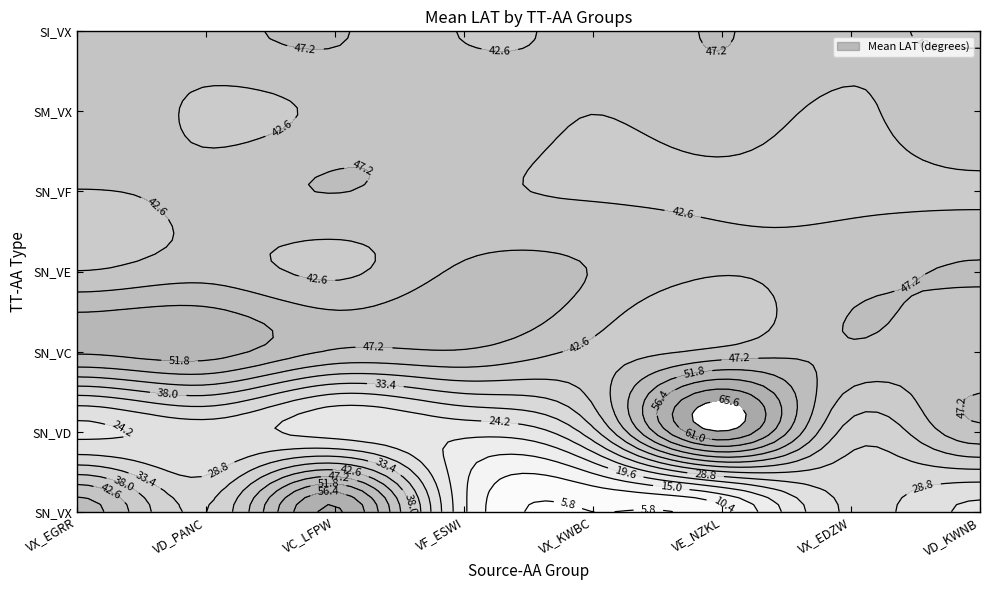

Reading right to left, transcribe all the data shown in this chart.

SN_VX: VD_KWNB=23.1	VX_EDZW=29.7	VE_NZKL=9.1	VX_KWBC=5.8	VF_ESWI=15.9	VC_LFPW=61.7	VD_PANC=33.2	VX_EGRR=49.5
SN_VD: VD_KWNB=45.9	VX_EDZW=36.0	VE_NZKL=65.6	VX_KWBC=32.0	VF_ESWI=21.0	VC_LFPW=22.0	VD_PANC=26.0	VX_EGRR=23.2
SN_VC: VD_KWNB=43.6	VX_EDZW=46.6	VE_NZKL=44.0	VX_KWBC=41.6	VF_ESWI=46.8	VC_LFPW=46.7	VD_PANC=53.9	VX_EGRR=52.5
SN_VE: VD_KWNB=47.6	VX_EDZW=45.4	VE_NZKL=42.9	VX_KWBC=47.0	VF_ESWI=48.1	VC_LFPW=41.7	VD_PANC=45.3	VX_EGRR=42.7
SN_VF: VD_KWNB=41.8	VX_EDZW=41.6	VE_NZKL=41.7	VX_KWBC=42.0	VF_ESWI=44.0	VC_LFPW=47.3	VD_PANC=44.3	VX_EGRR=42.4
SM_VX: VD_KWNB=47.0	VX_EDZW=41.7	VE_NZKL=45.3	VX_KWBC=42.7	VF_ESWI=46.6	VC_LFPW=44.0	VD_PANC=41.6	VX_EGRR=46.7
SI_VX: VD_KWNB=42.0	VX_EDZW=44.0	VE_NZKL=47.3	VX_KWBC=44.3	VF_ESWI=42.4	VC_LFPW=47.6	VD_PANC=45.4	VX_EGRR=42.9